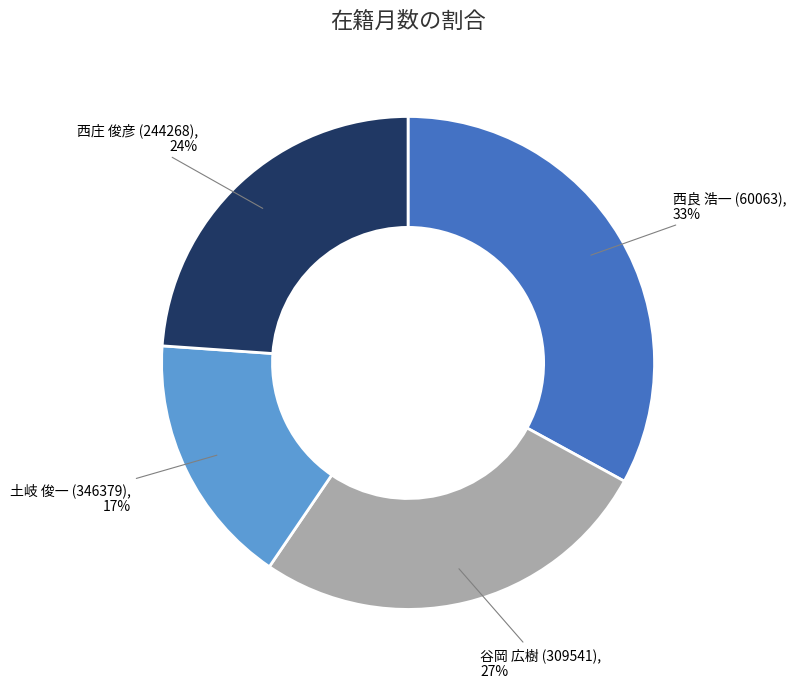

Does any single category account for the majority?

No